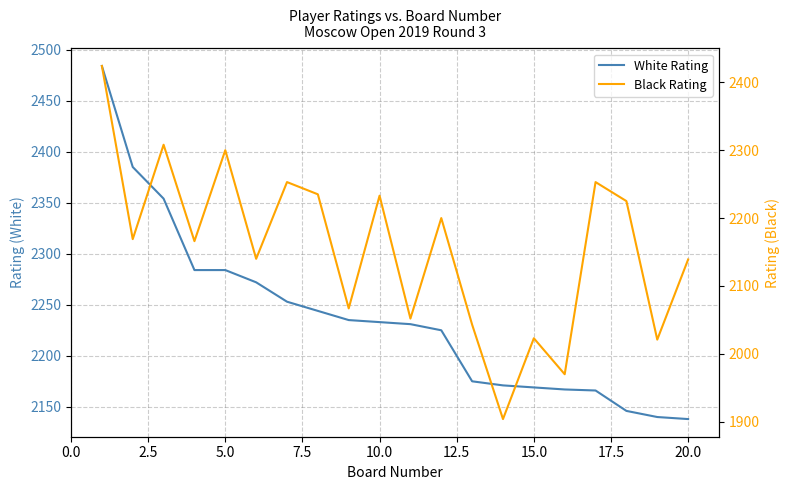

Which series changed the most between 0.0 and 7.5?

Black Rating